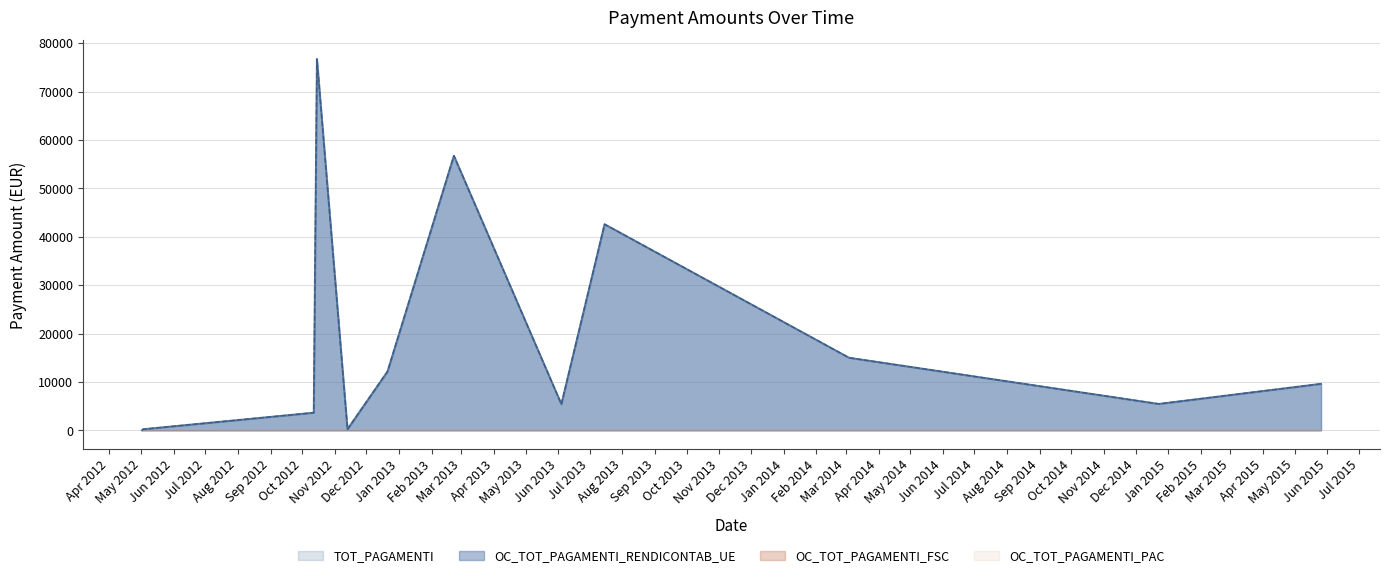

What is the maximum value for OC_TOT_PAGAMENTI_RENDICONTAB_UE?

76741.5